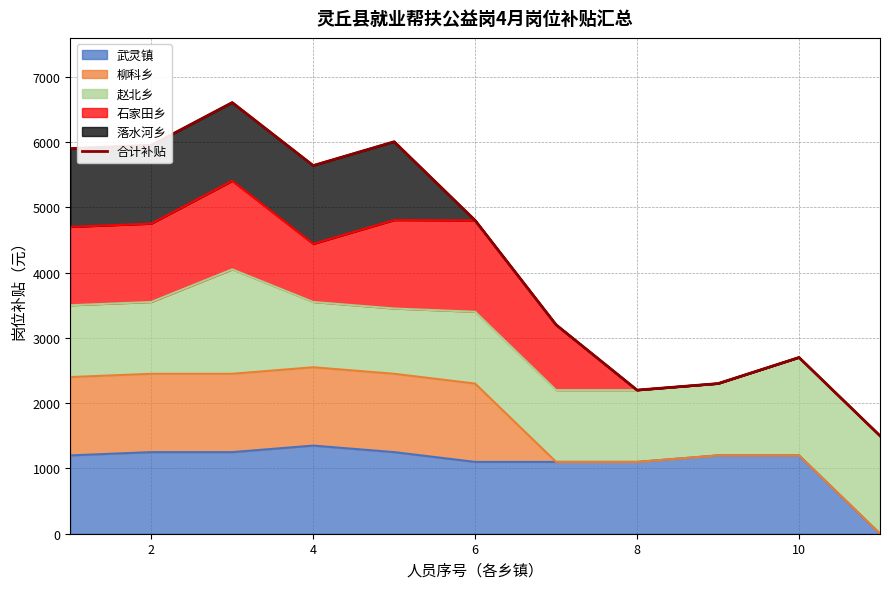

What is the highest value of the 武灵镇 series?

1350